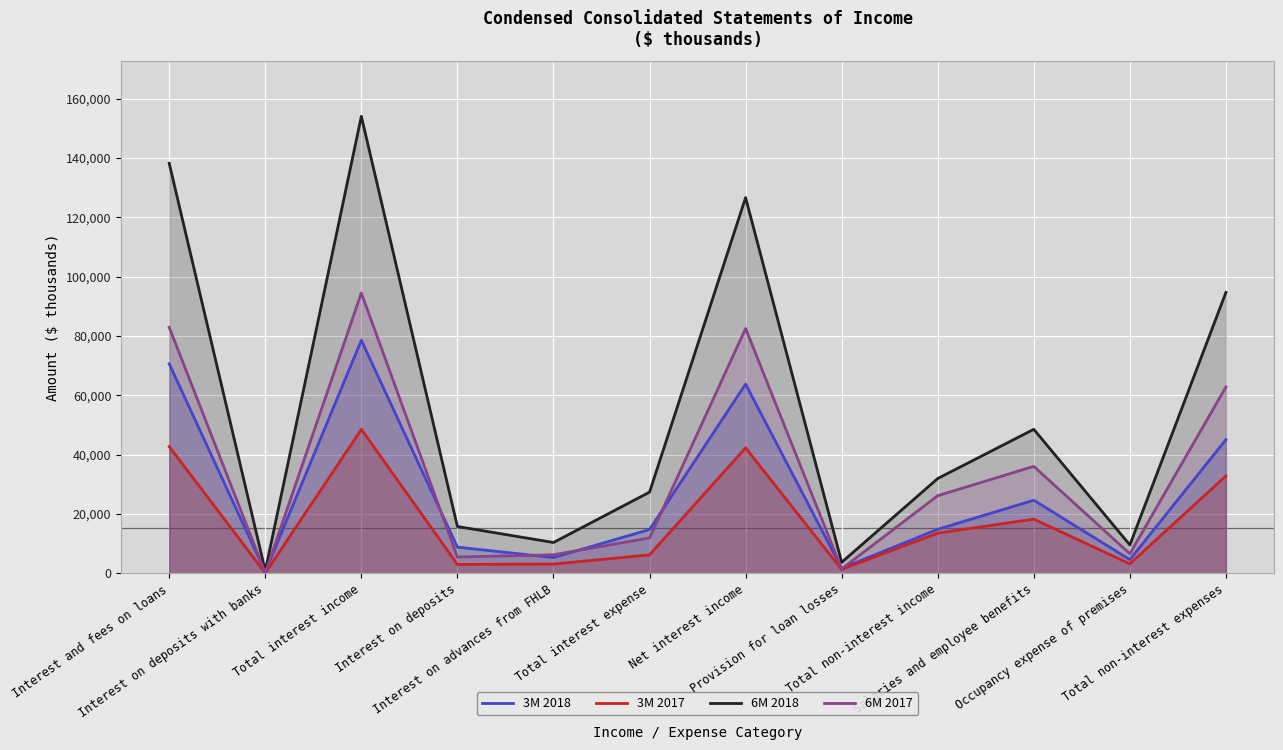

Which label corresponds to the smallest value in the chart?

Interest on deposits with banks